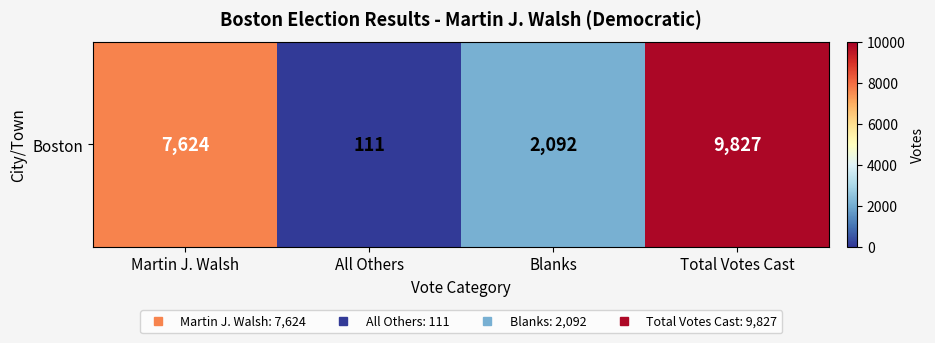

What is the maximum value shown in the chart?

9827